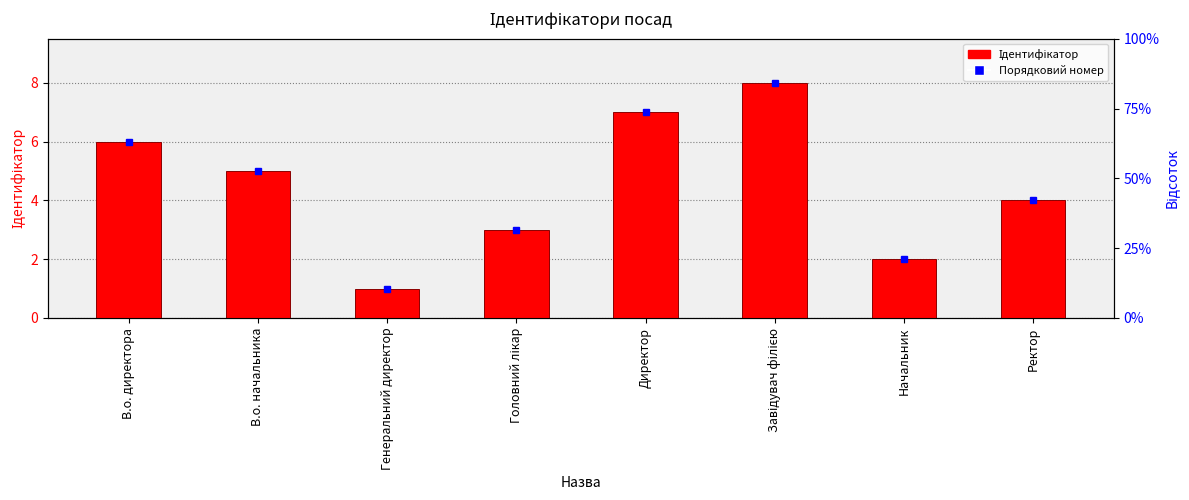

How many values are between 3 and 7?

5